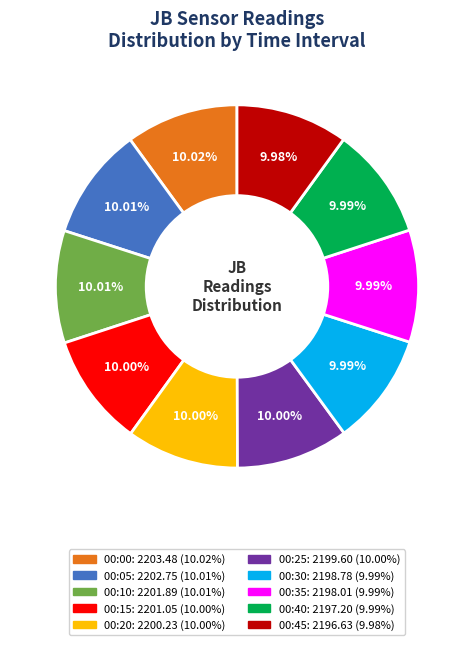

To the nearest percent, what portion does 00:35 represent?

10%